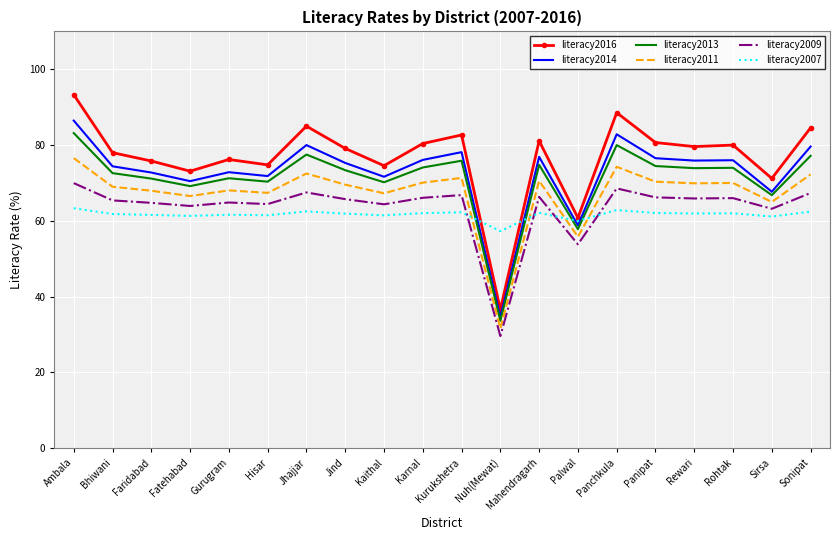

What is the minimum value for literacy2011?

31.6